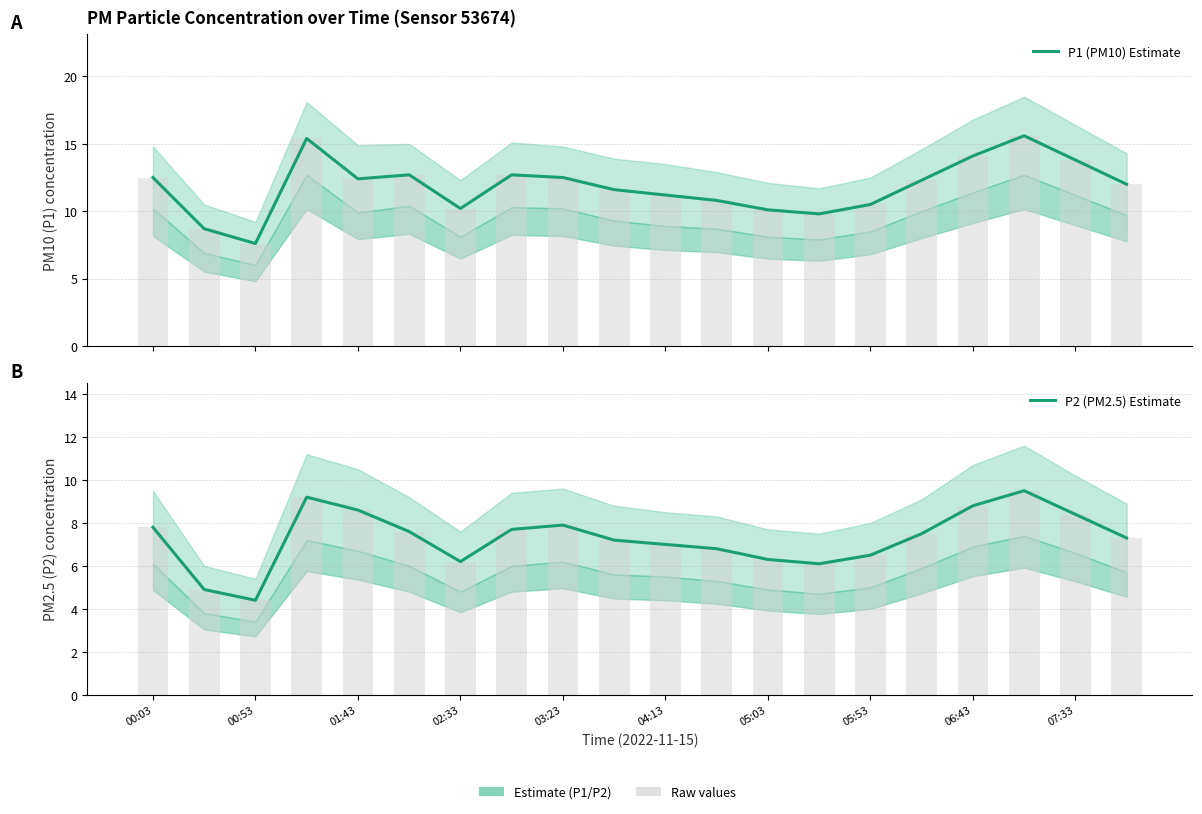

Are the bars horizontal?

No